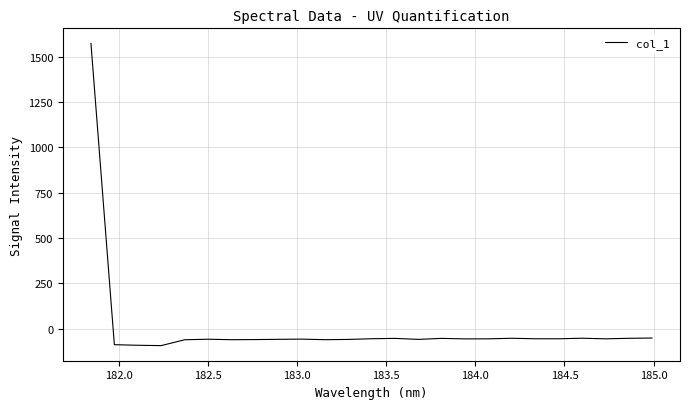

Is this an area chart (filled region under the line)?

No